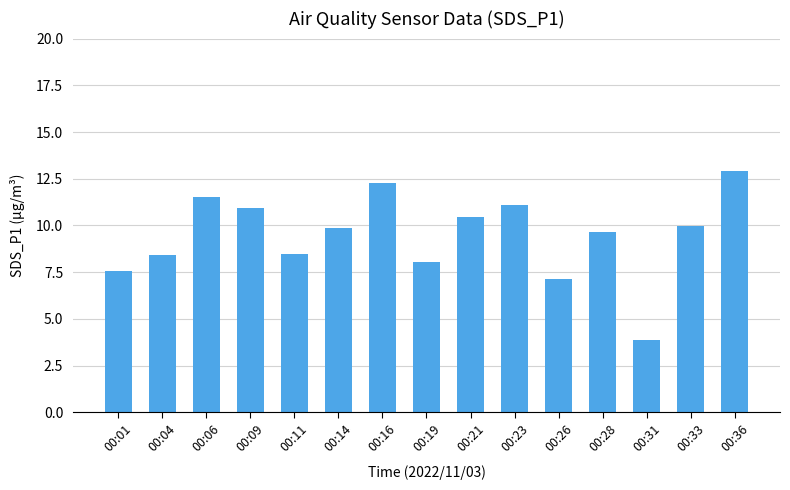

Between 00:01 and 00:19, which is larger?

00:19